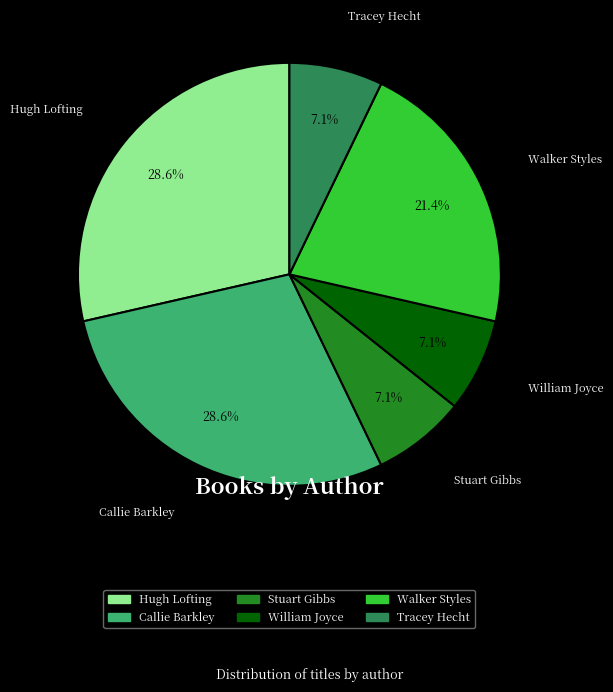

The William Joyce slice represents 17% of the pie. True or false?

False